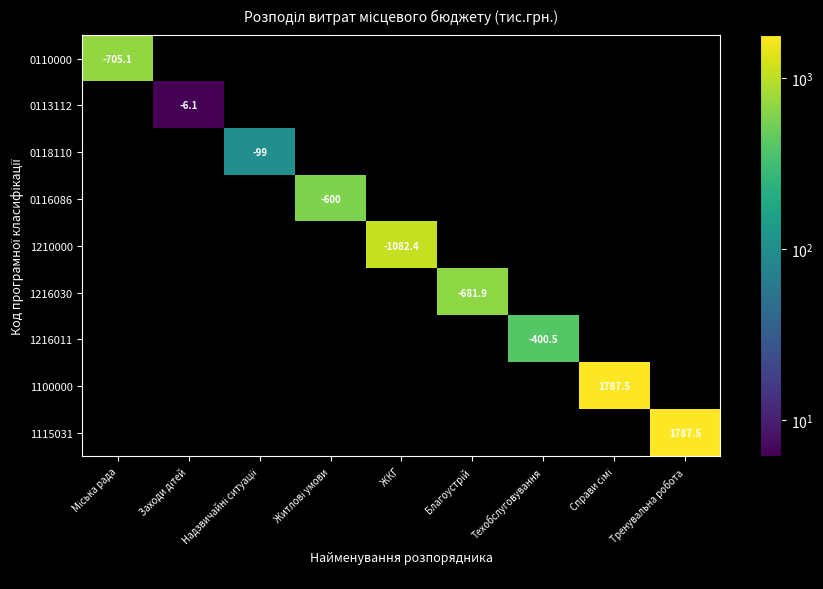

What is the minimum value shown in the chart?

6.1